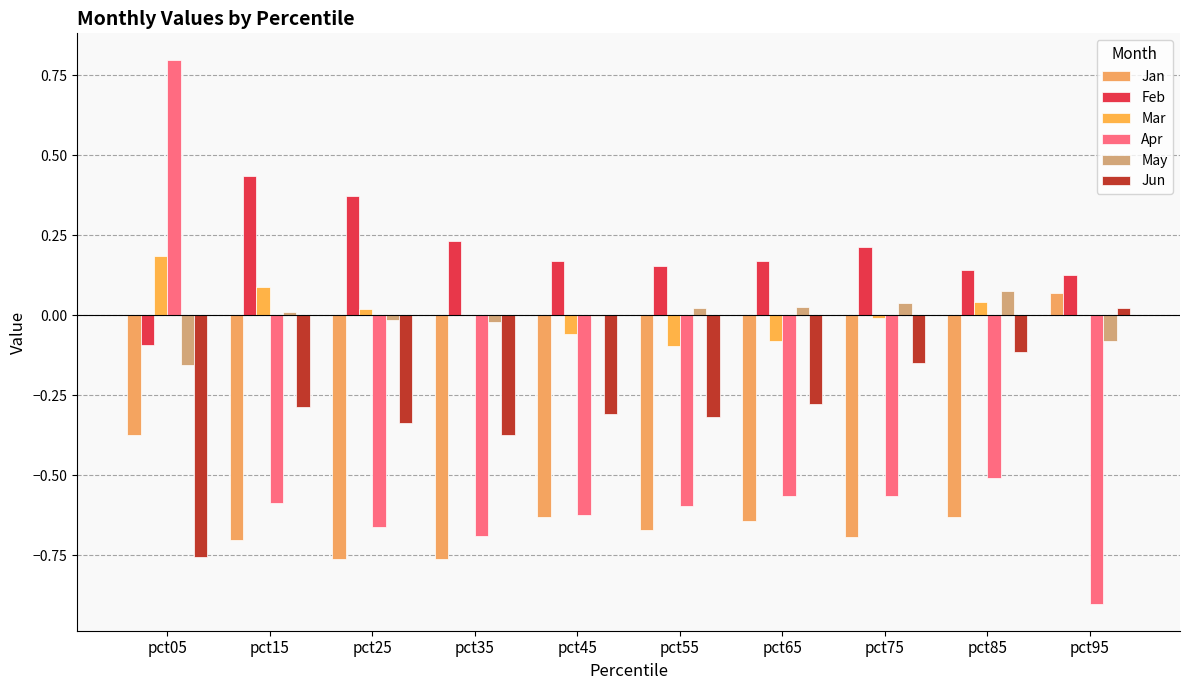

At how many categories does at least one series exceed 0?

10